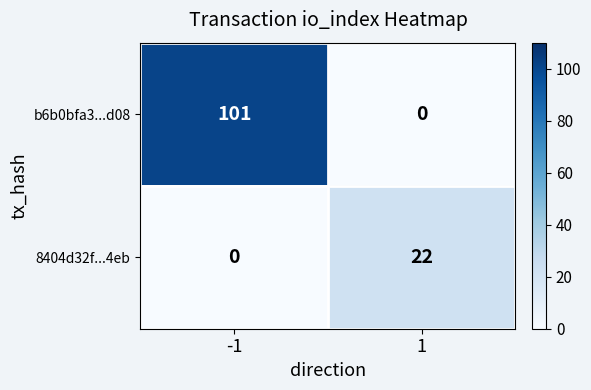

Rank the categories by b6b0bfa3...d08 value from lowest to highest.

1, -1